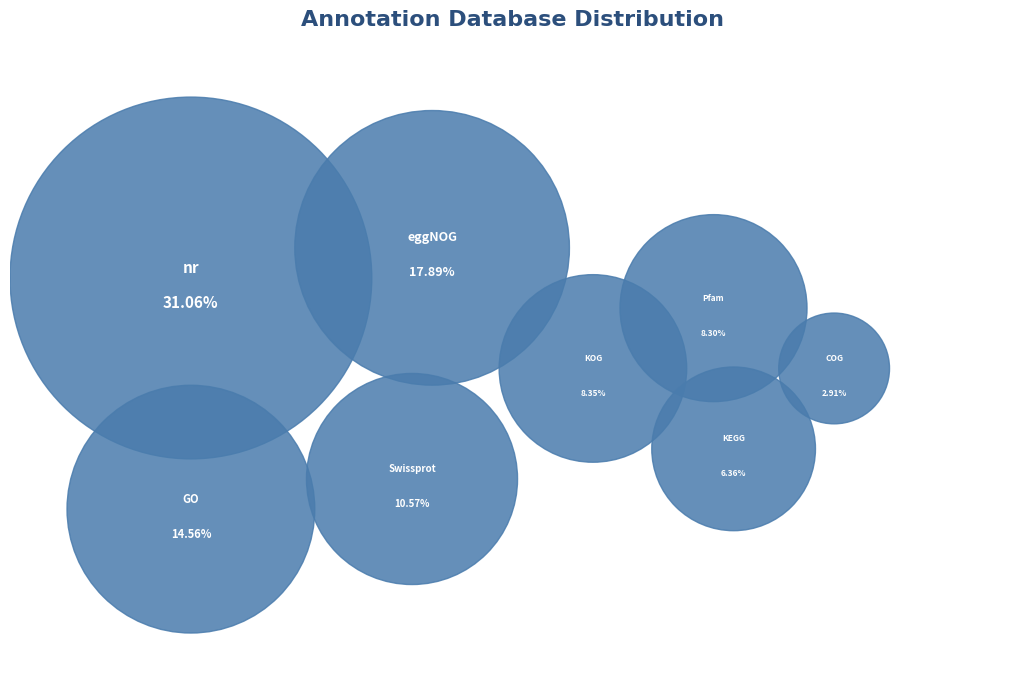

True or false: KOG_Annotation accounts for 19% of the total.

False